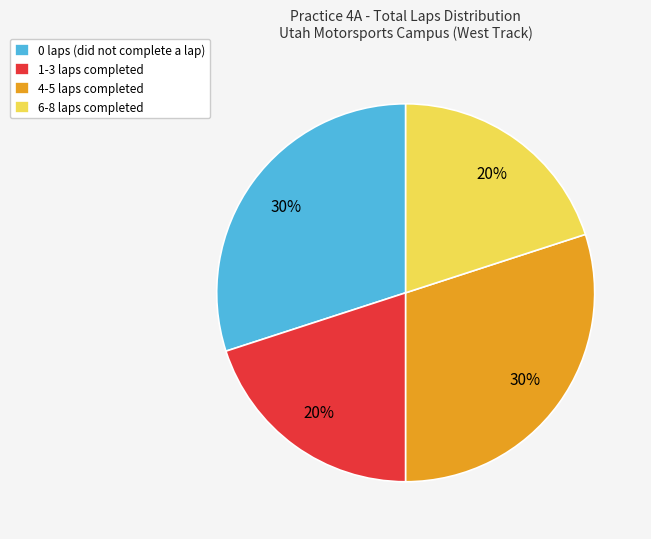

To the nearest percent, what portion does 1-3 laps completed represent?

20%